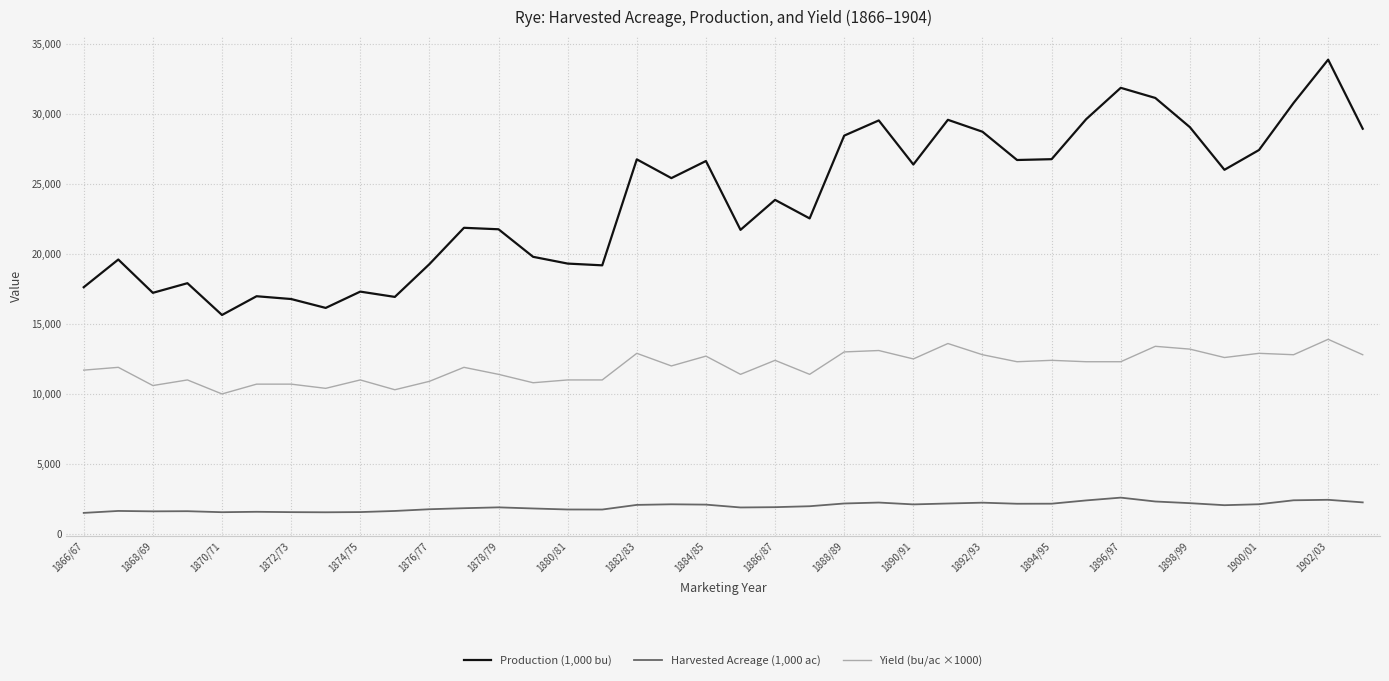

Which series has the widest spread of values?

Production (1,000 bu)